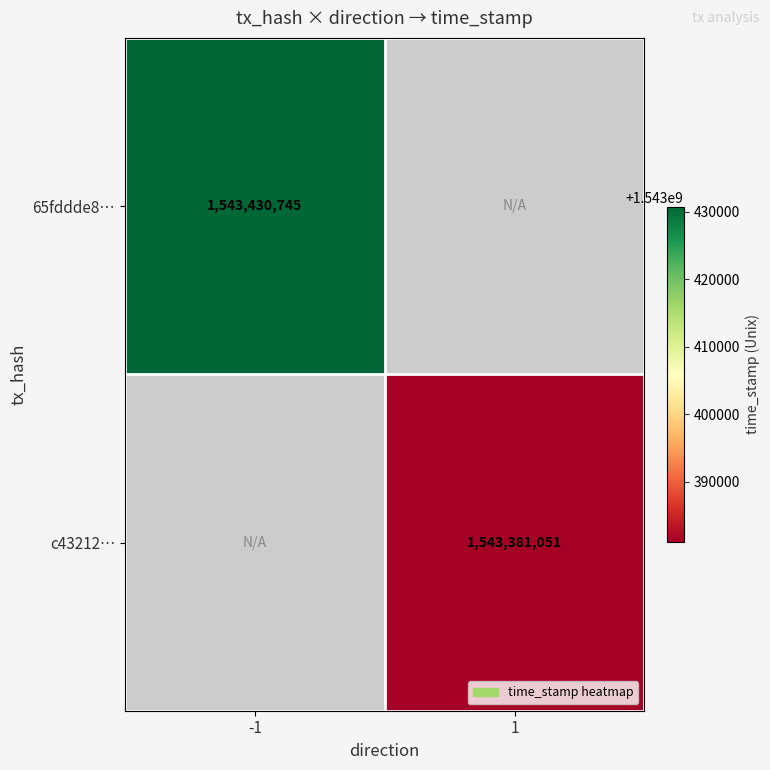

The value of c43212… at 1 is 2259998570. True or false?

False